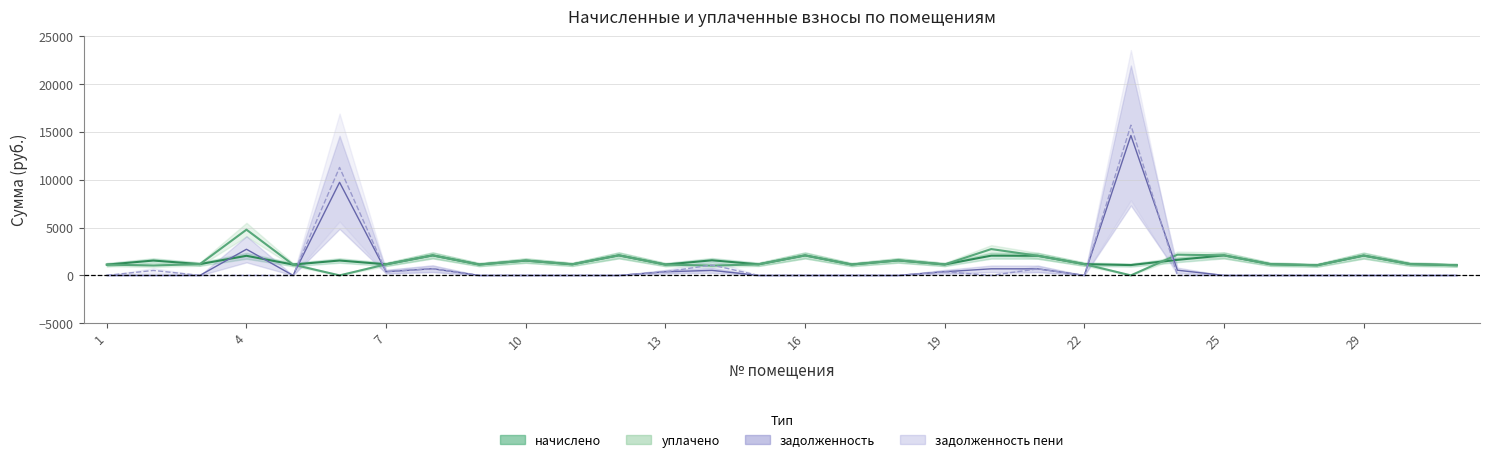

What is the total value across all series at 26?

2337.5